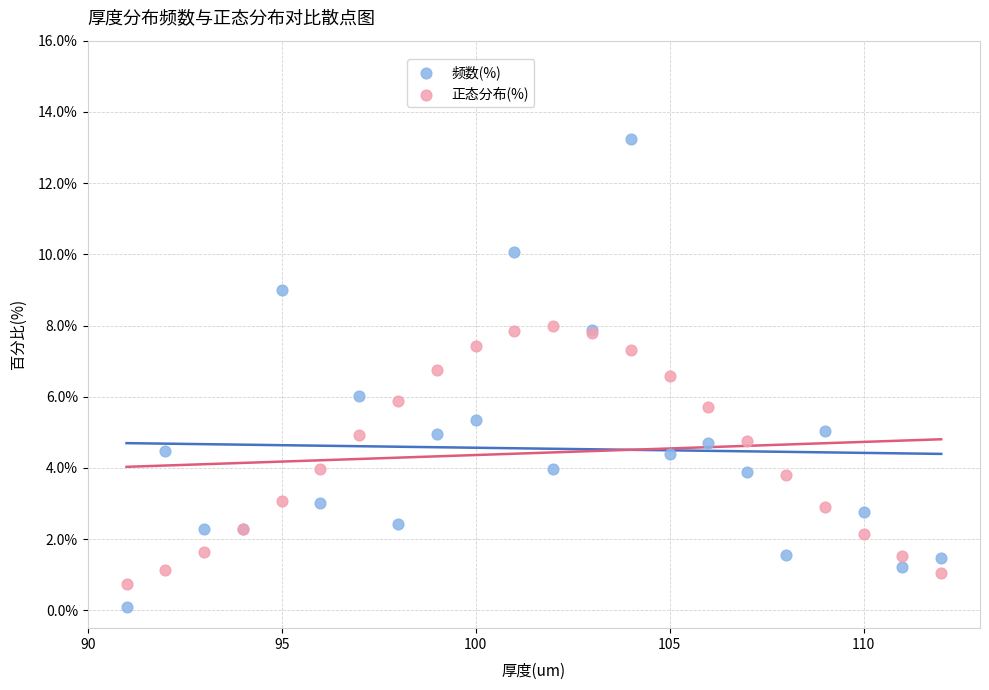

What are all the series names shown in the legend?

频数(%), 正态分布(%)